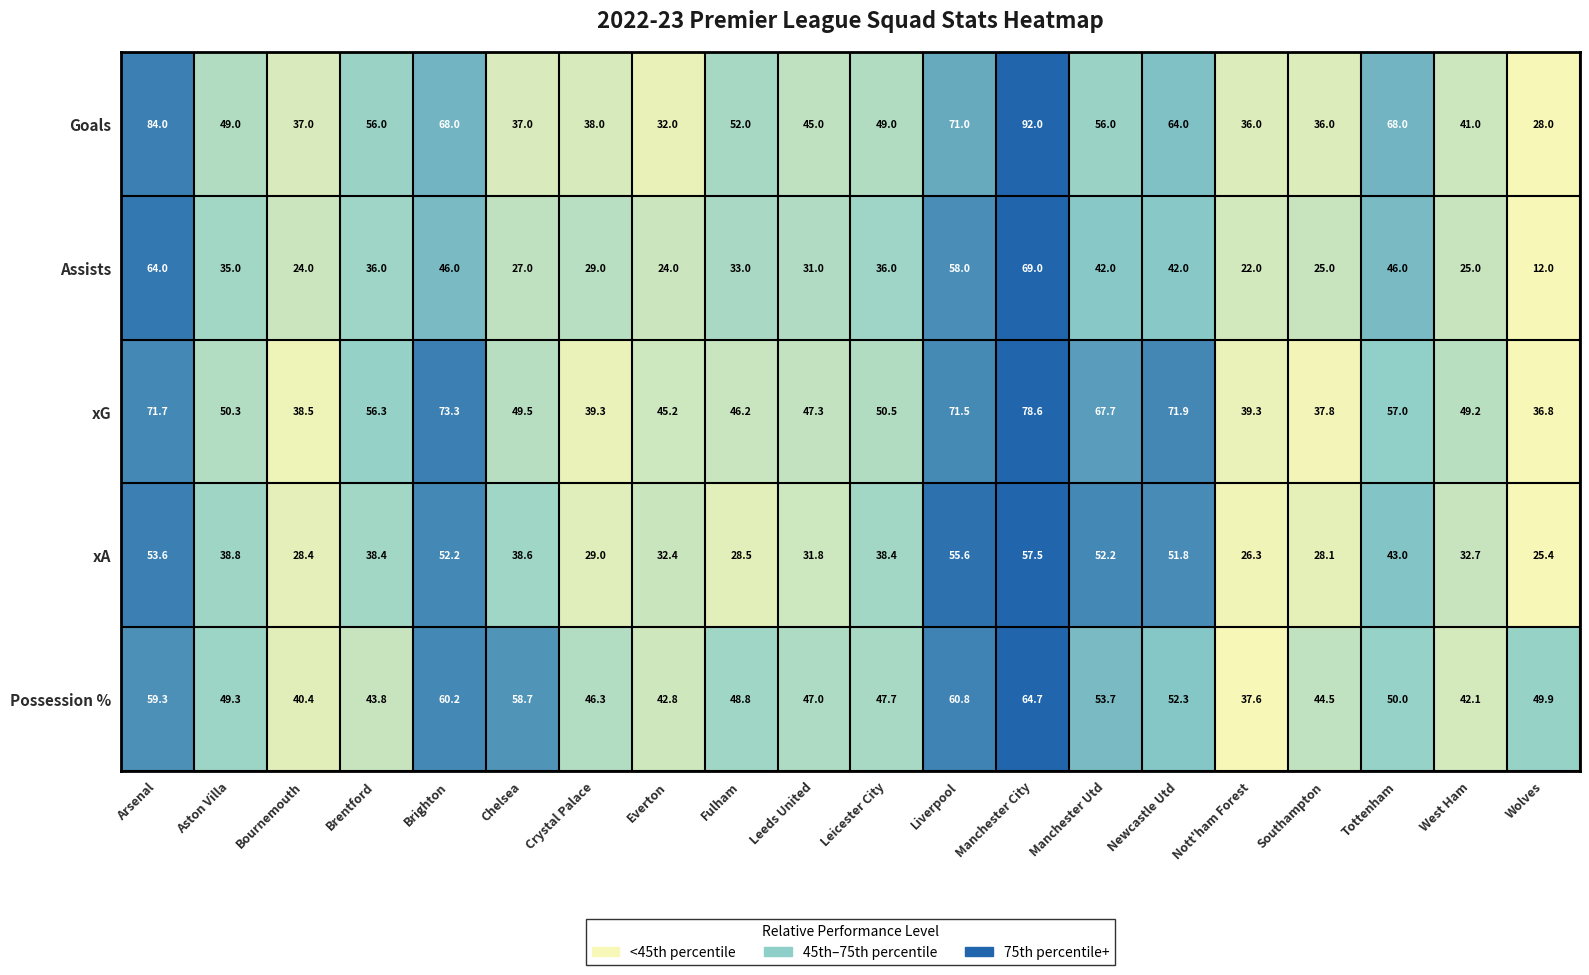

List the series in order of their peak value, highest first.

Goals, xG, Assists, Possession %, xA